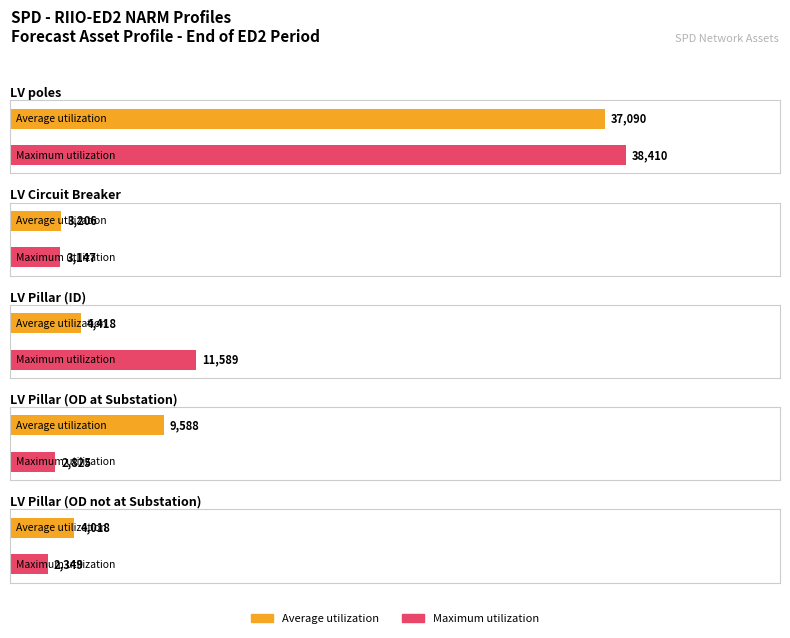

Rank the series at LV Pillar (OD at Substation) from highest to lowest value.

Average utilization, Maximum utilization